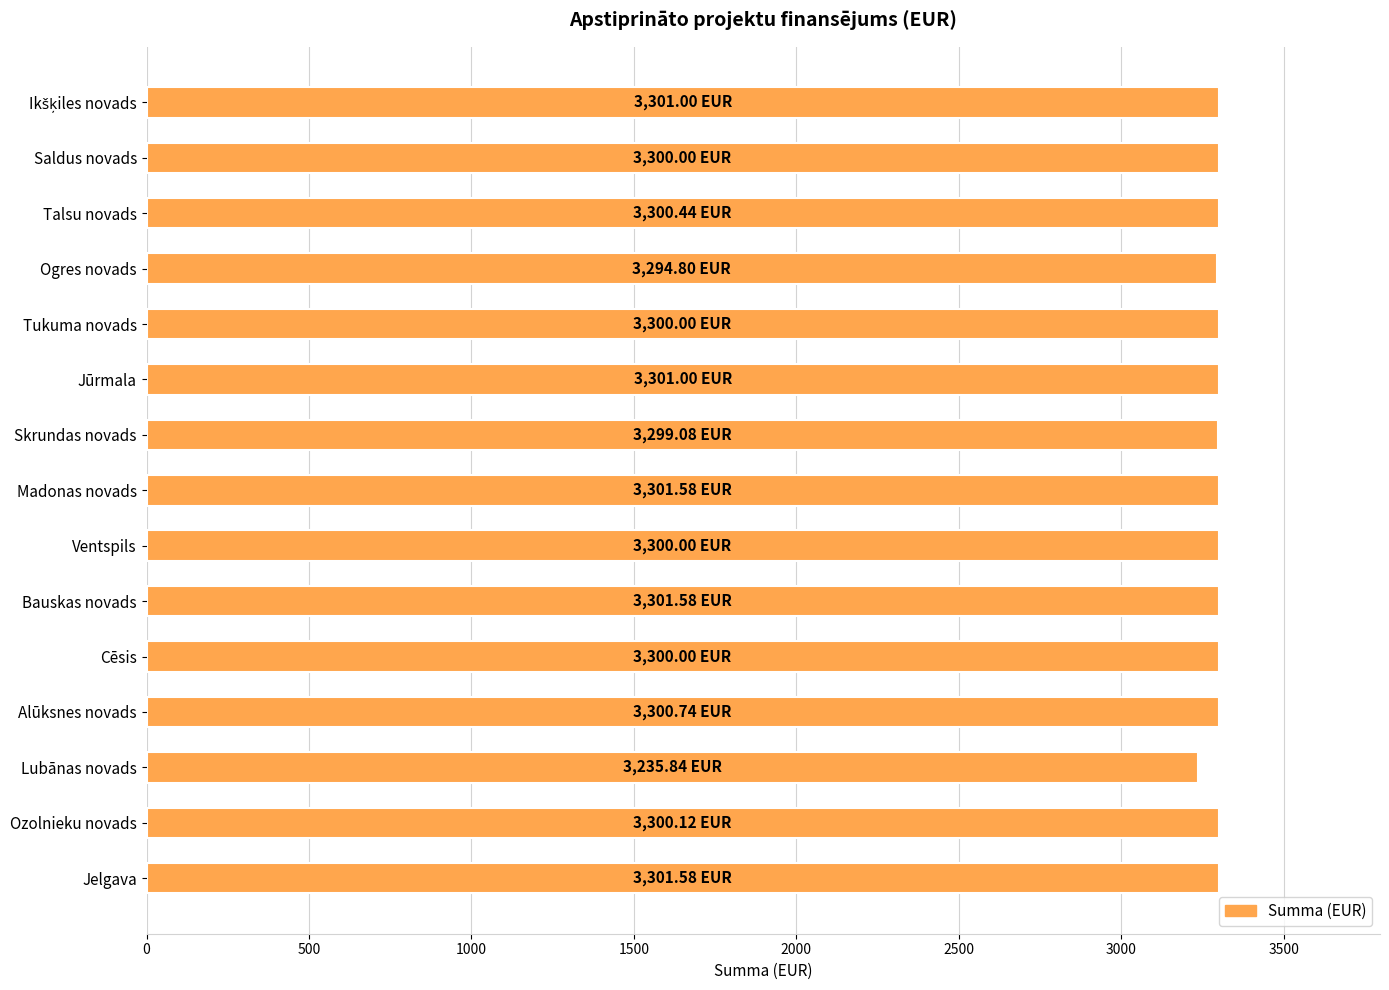

What is the difference between the second highest and second lowest values?

6.8